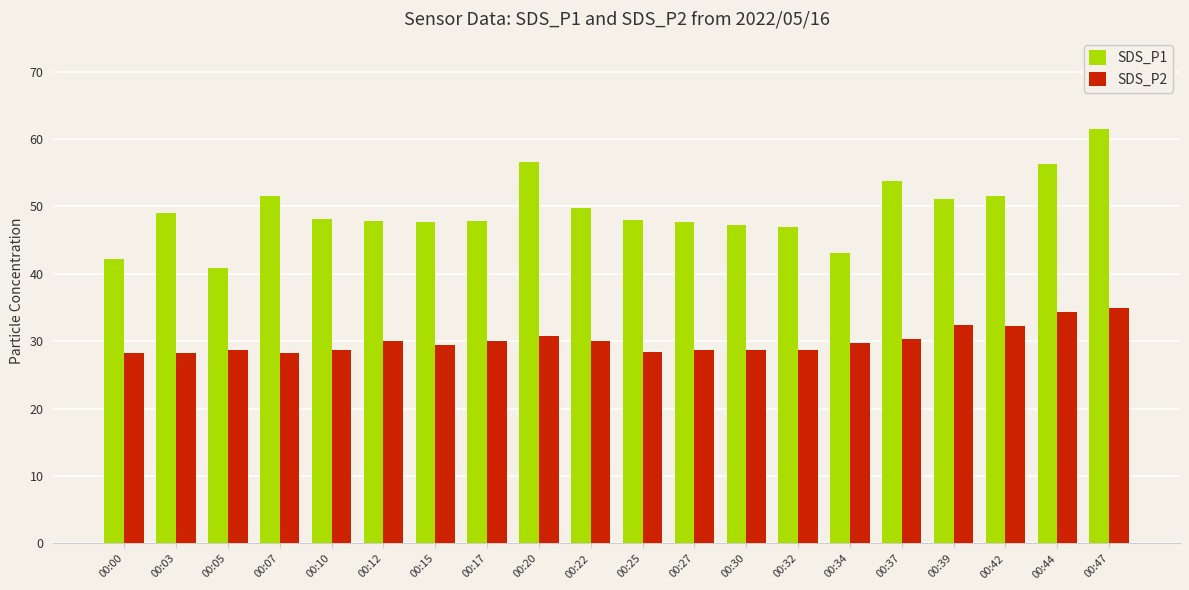

Is it true that SDS_P2 equals 9.8 at 00:10?

False